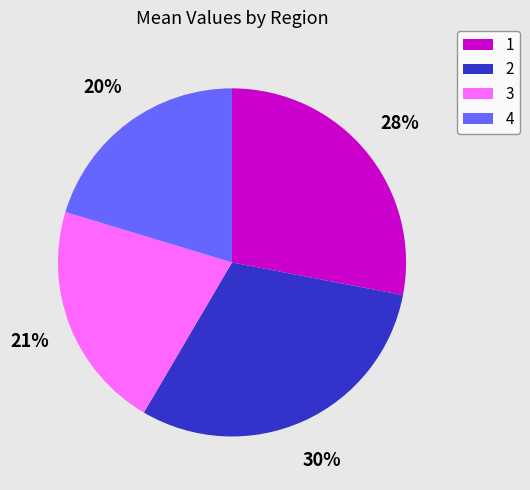

True or false: 3 accounts for 21% of the total.

True